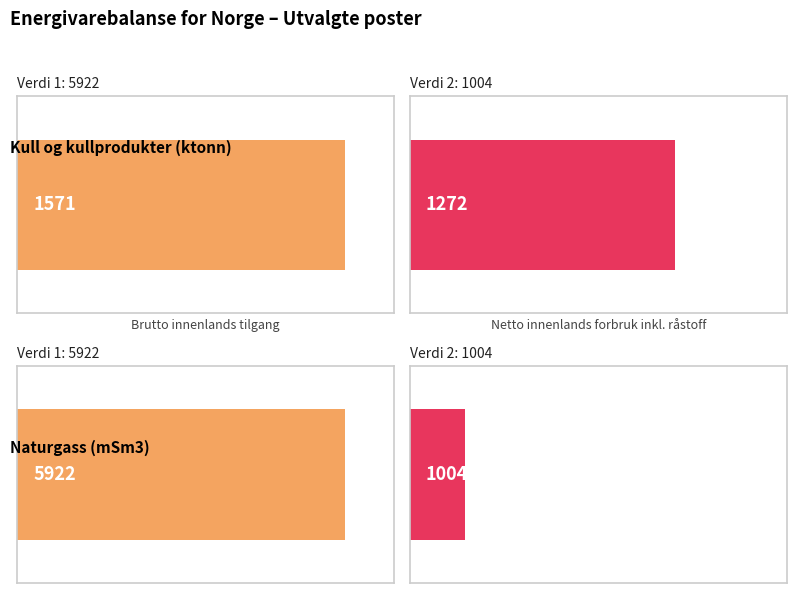

The value of Naturgass (mSm3) at Brutto innenlands tilgang is 5922. True or false?

True